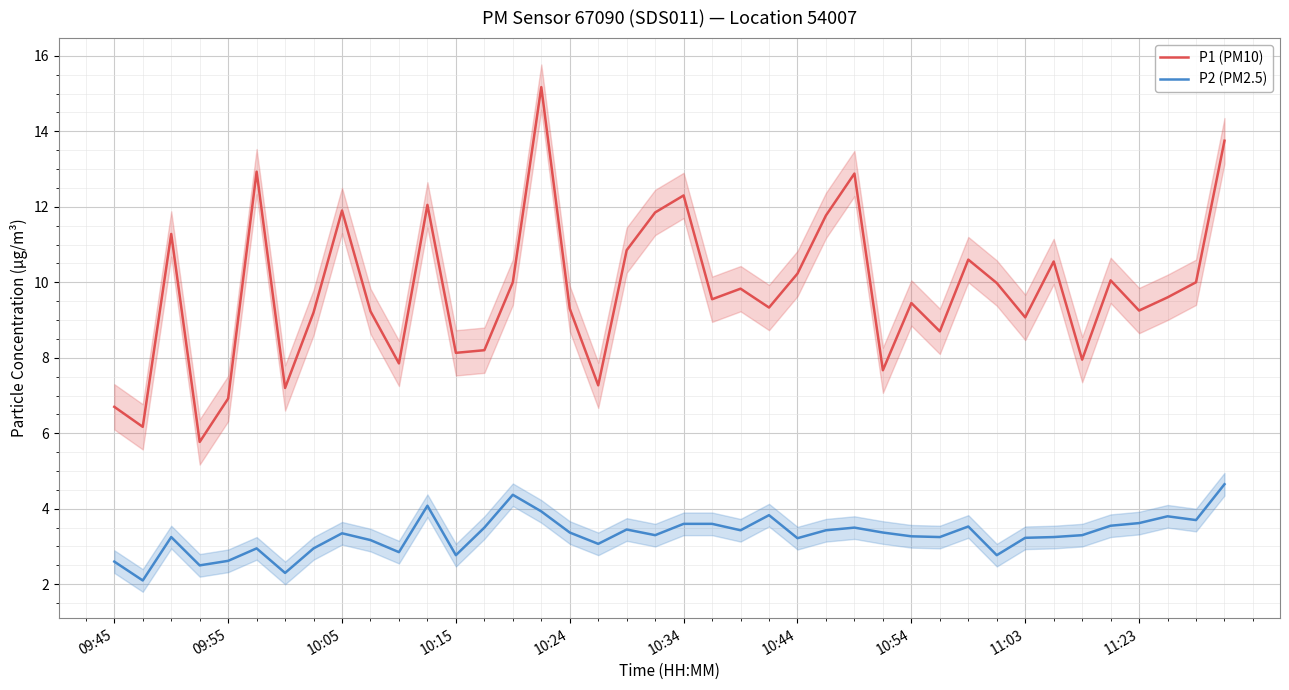

True or false: P1 (PM10) and P2 (PM2.5) cross at least once.

False